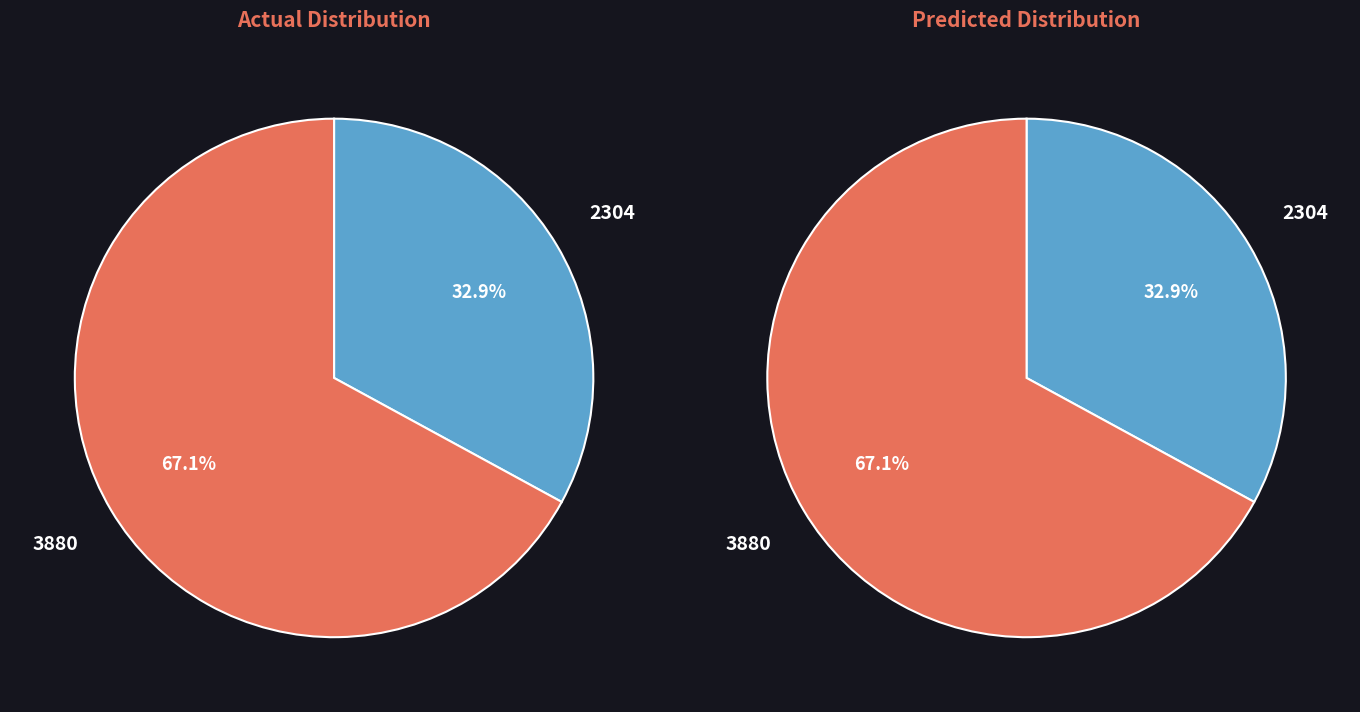

What is the largest slice in the pie chart?

3880